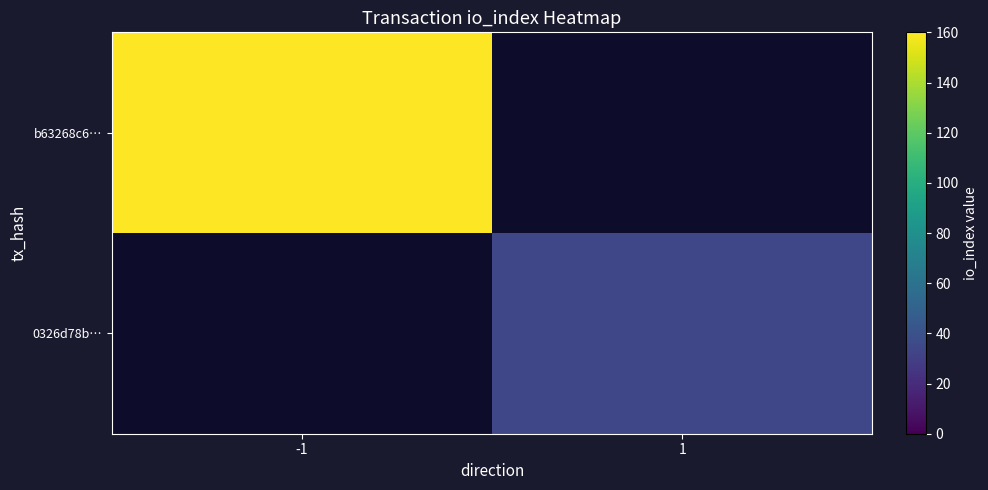

What is the approximate value of b63268c6… at -1?

160.0